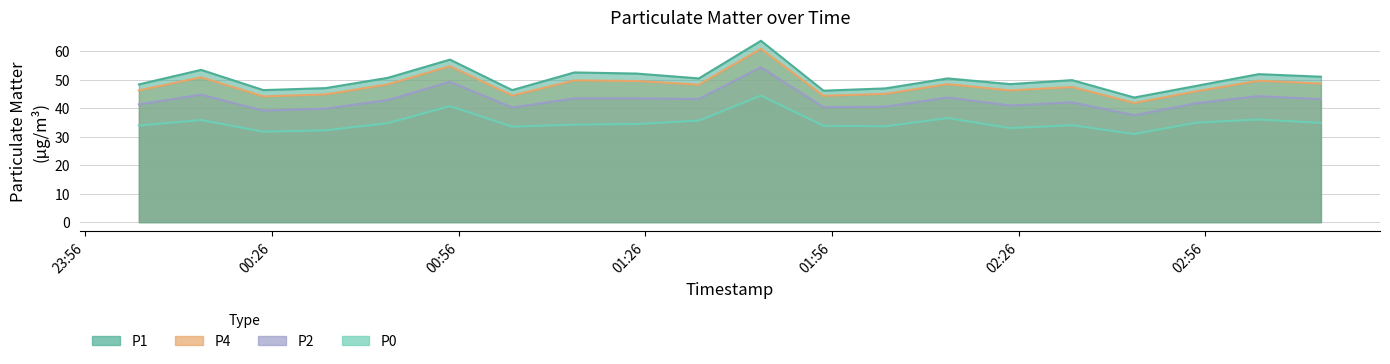

The P1 series shows 21.2 at 2023-03-01T00:24:36. True or false?

False